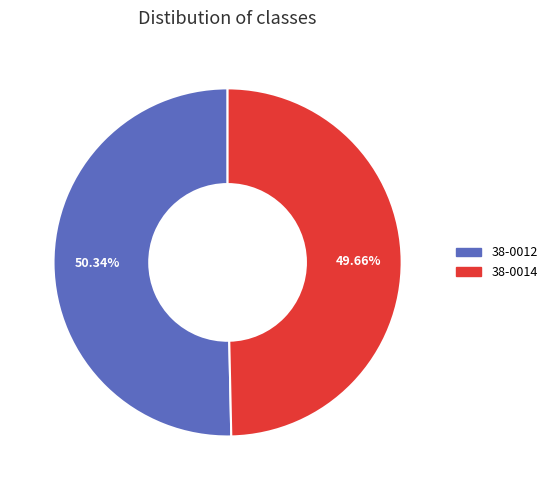

What is the smallest slice in the pie chart?

38-0014